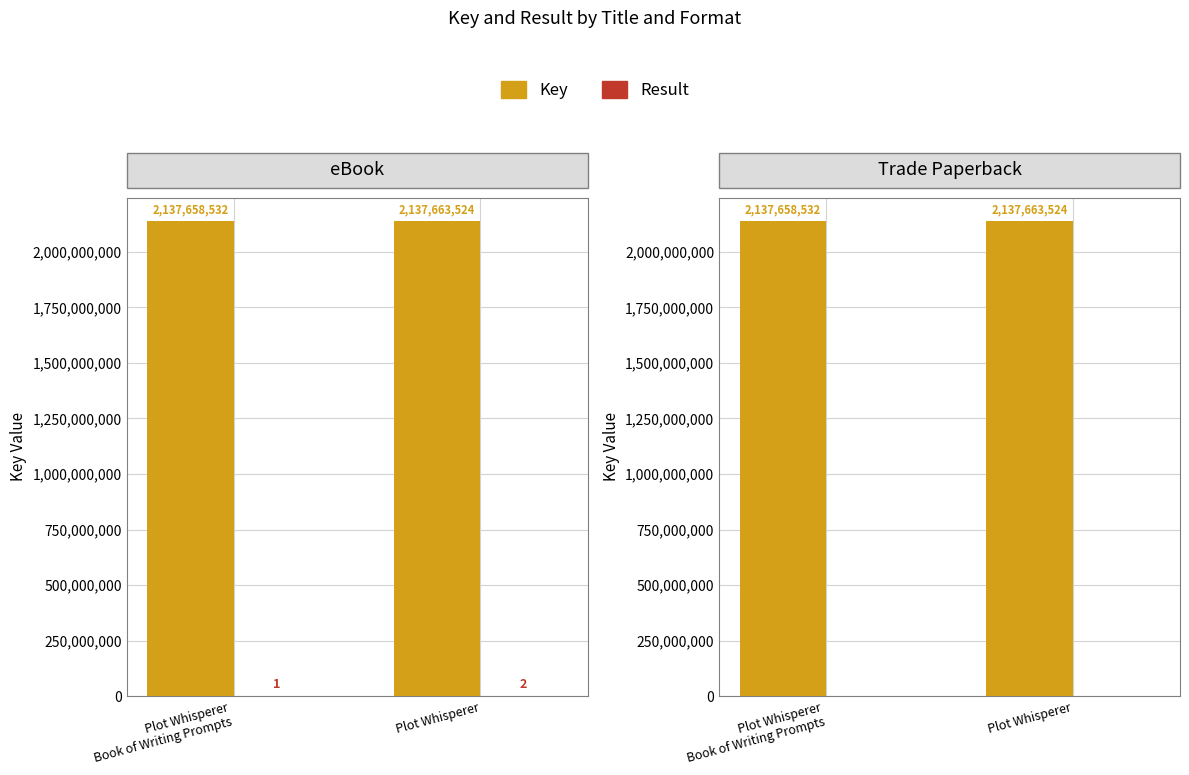

Which series has the widest spread of values?

Key